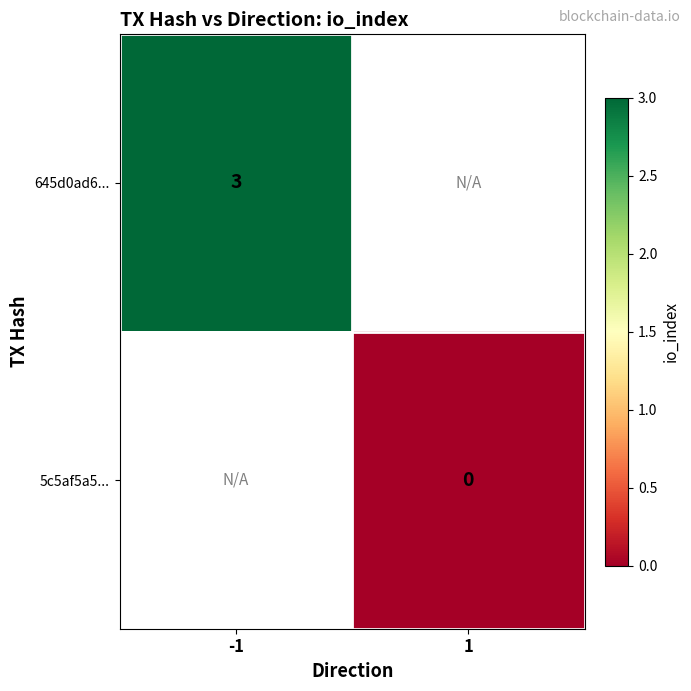

Rank the series by their maximum value, from highest to lowest.

645d0ad6..., 5c5af5a5...